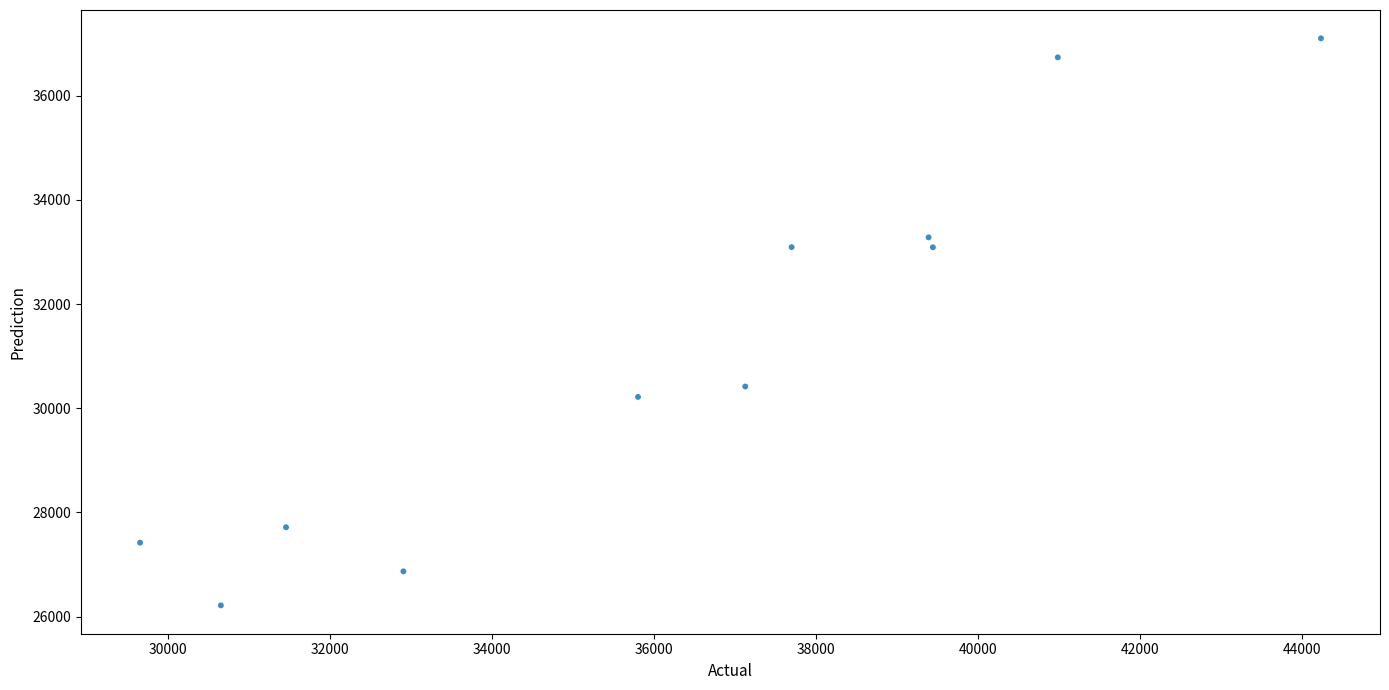

What is the average Y value?

31106